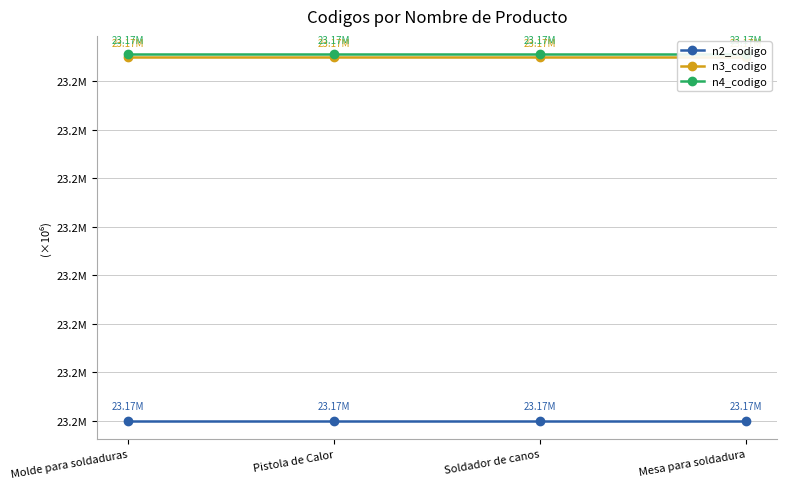

What is the sum of the n4_codigo values at Soldador de canos and Mesa para soldadura?

46343022